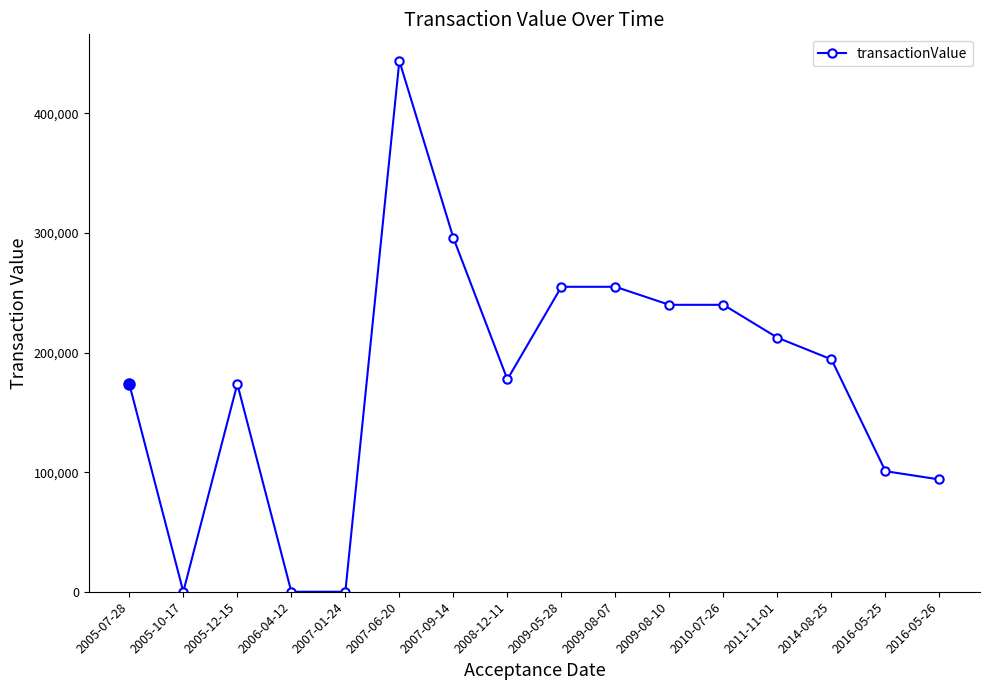

The value at 2016-05-26 is 93881. True or false?

True